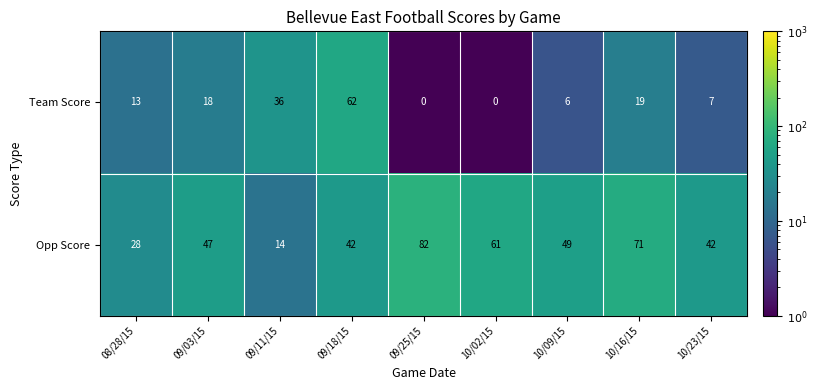

True or false: Team Score has a value of 13 at 08/28/15.

True